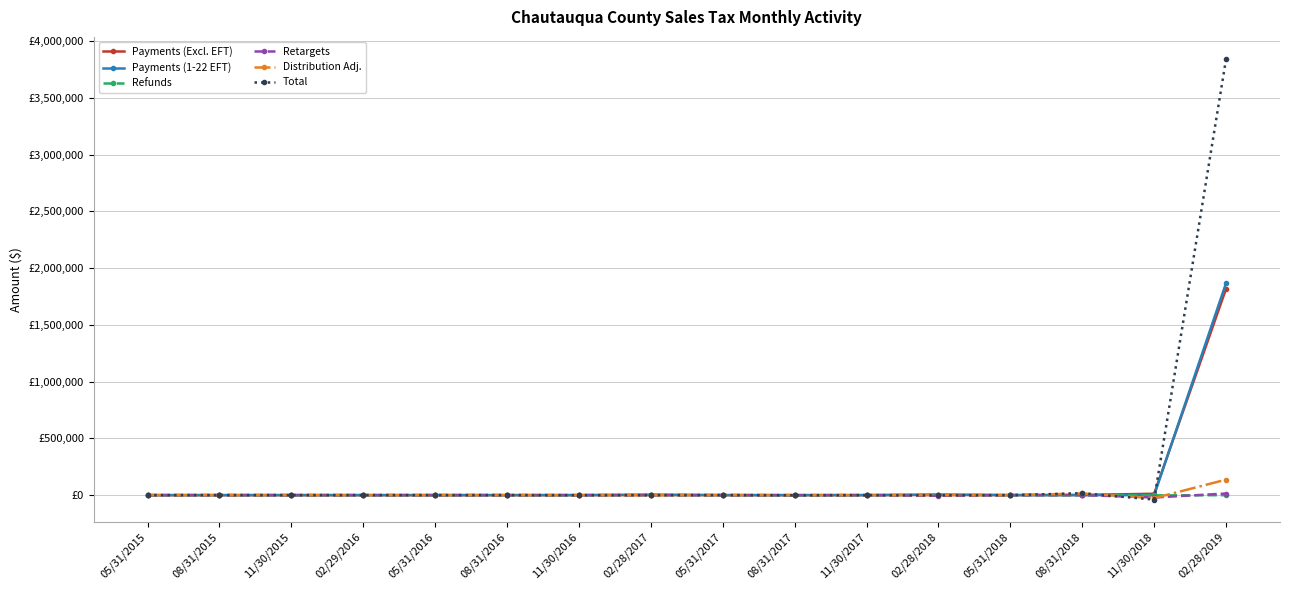

Is this an area chart (filled region under the line)?

No